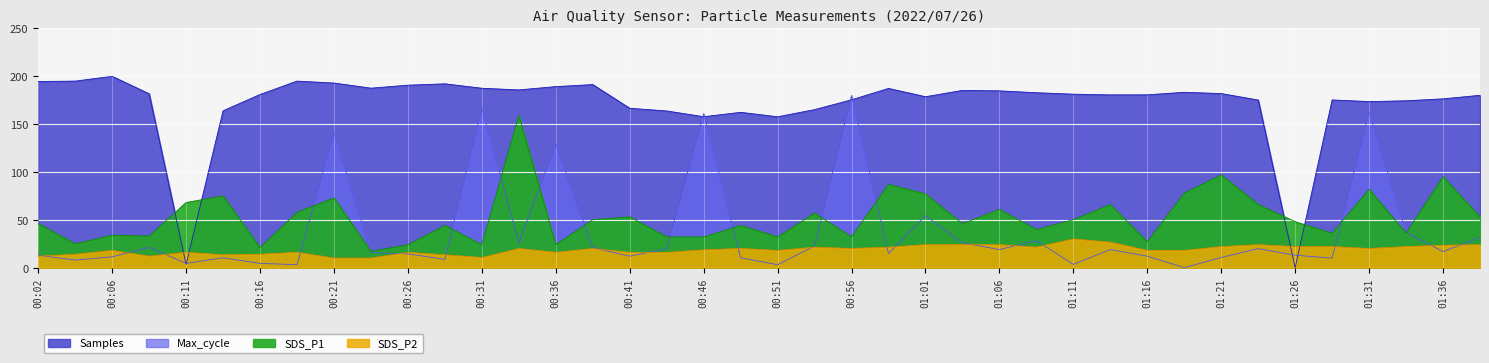

What are all the series names shown in the legend?

Samples, SDS_P1, SDS_P2, Max_cycle